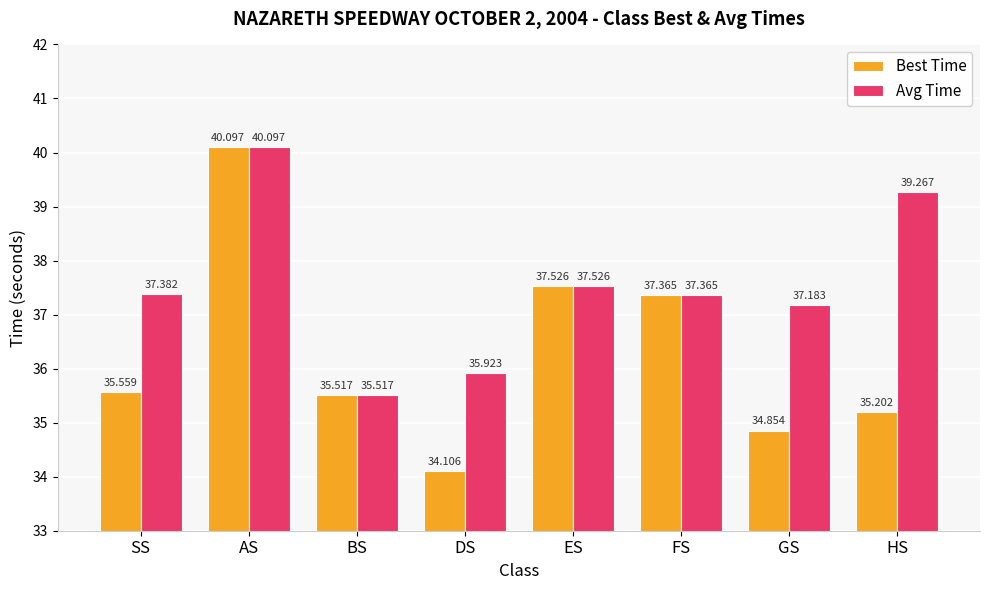

The Best Time series shows 18.2 at FS. True or false?

False